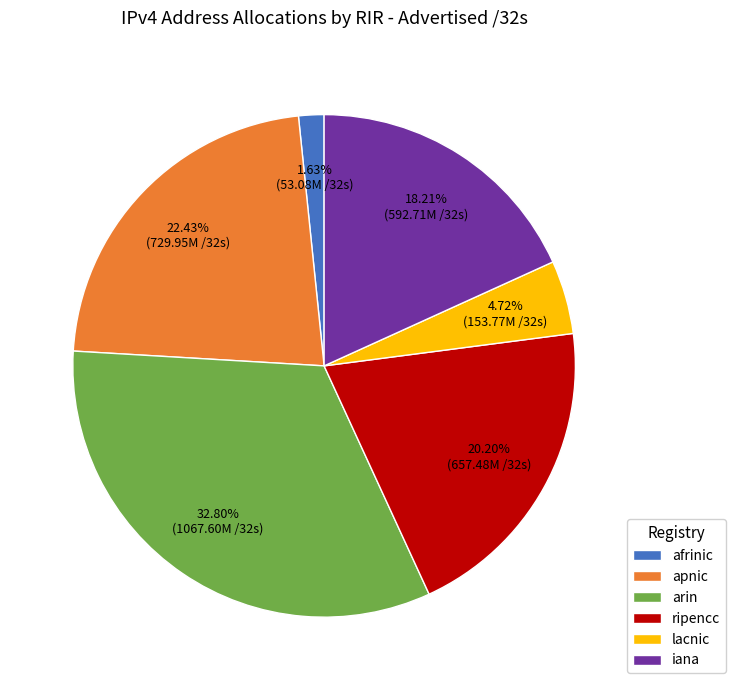

True or false: apnic accounts for 10% of the total.

False